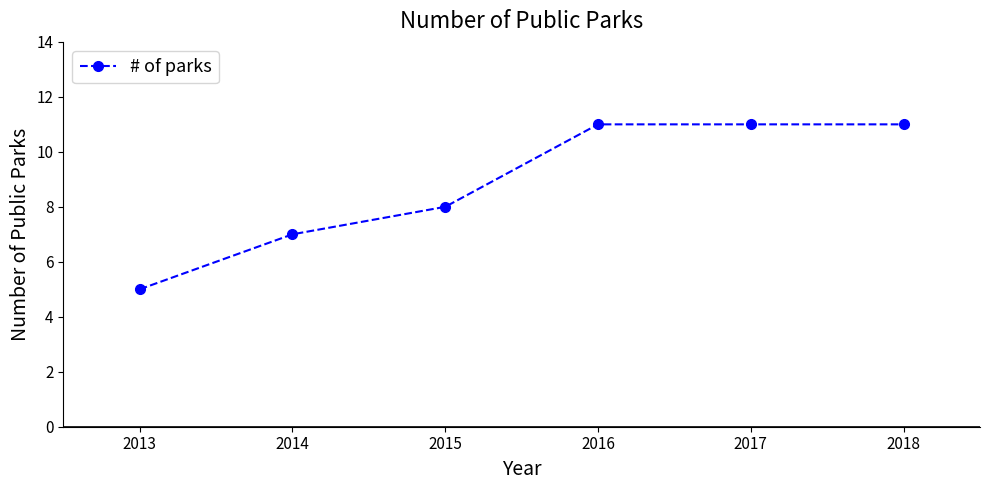

Which category has the lowest value across all series?

2013